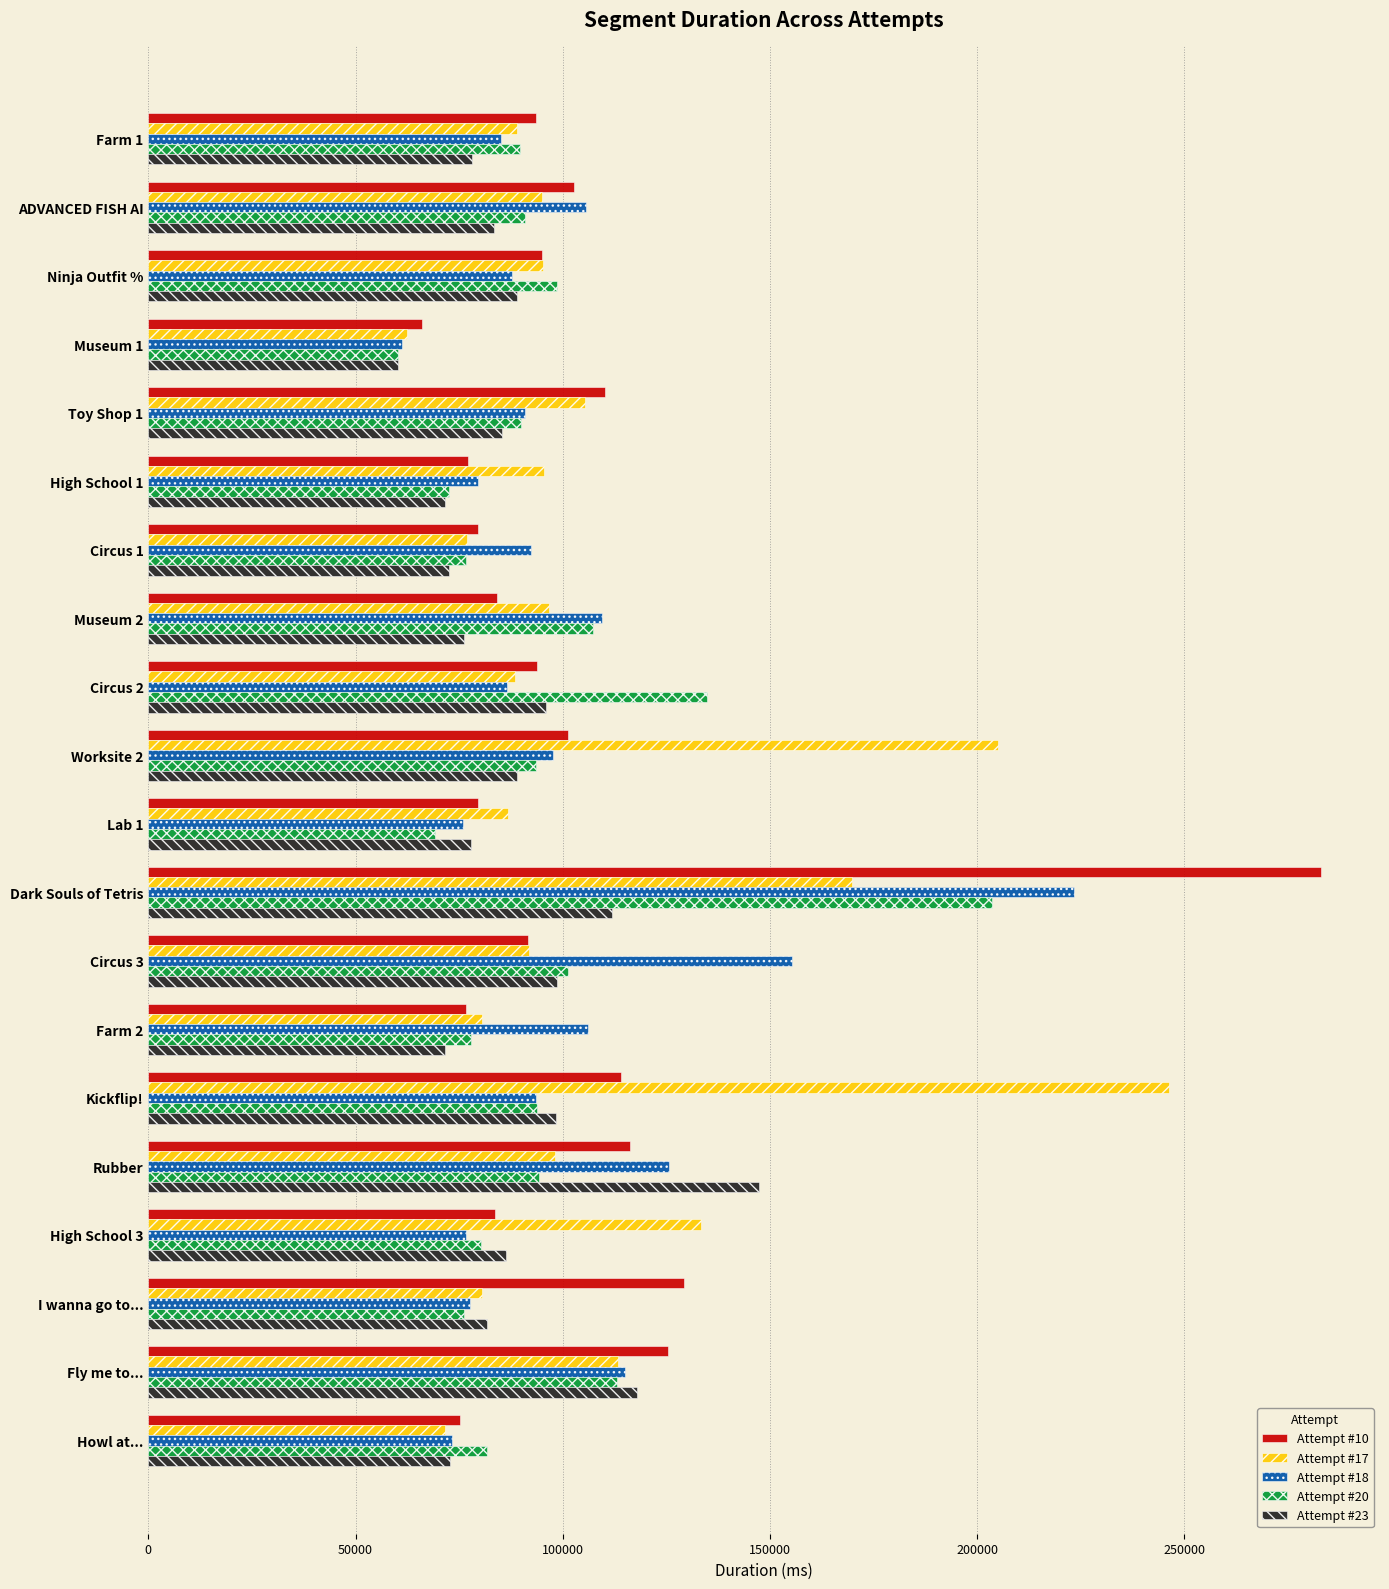

Which series changed the most between ADVANCED FISH AI and Kickflip!?

Attempt #17